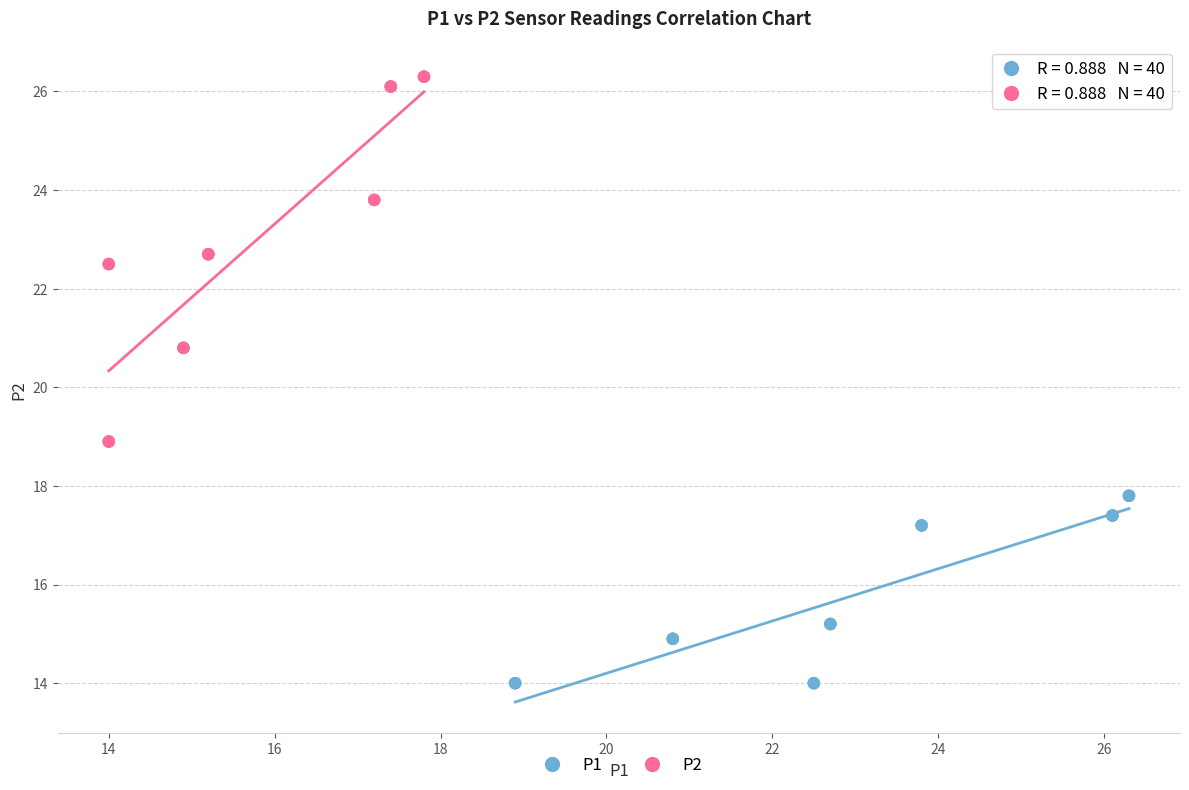

What are all the series names shown in the legend?

P1, P2